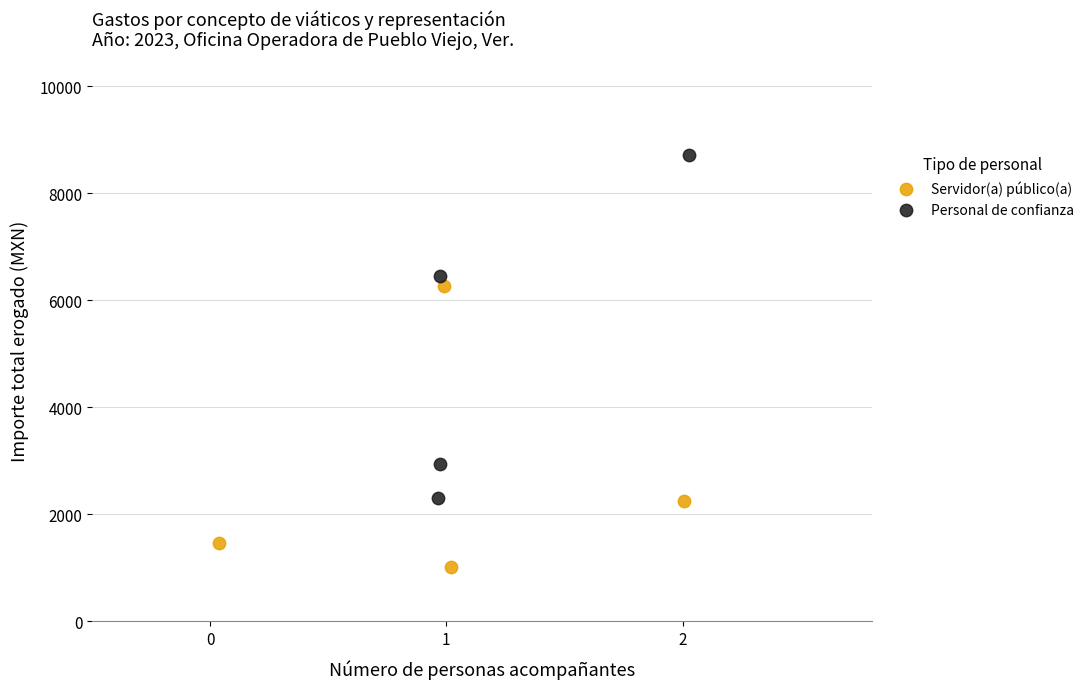

Which series reaches the minimum Y coordinate?

Servidor(a) público(a)